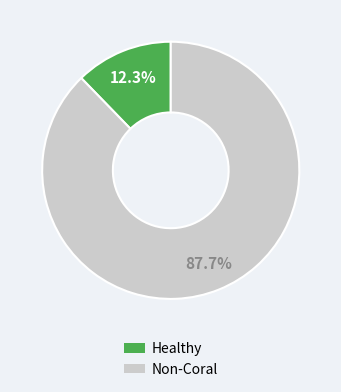

Does any single category account for the majority?

Yes